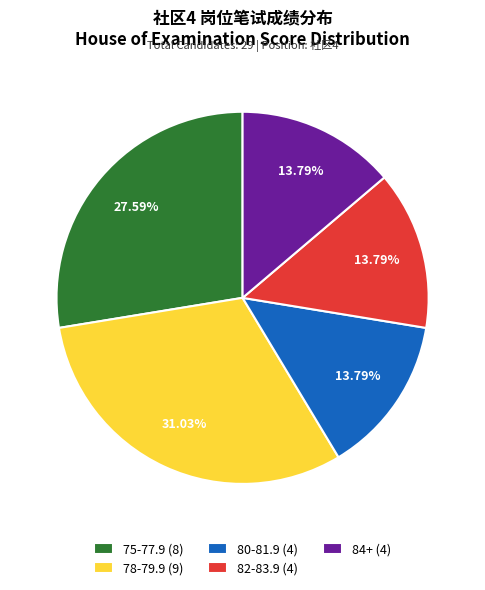

Is there any slice that represents more than half of the pie?

No